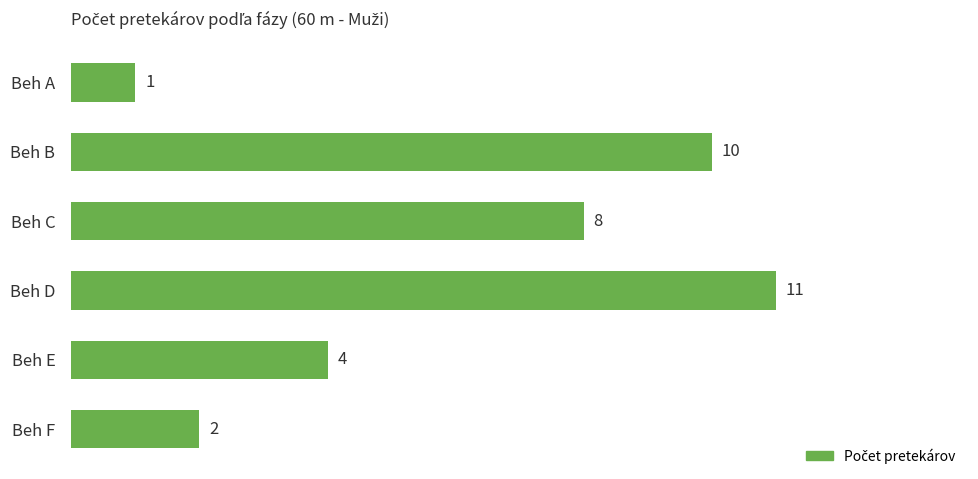

Reading top to bottom, transcribe all the data shown in this chart.

1	10	8	11	4	2